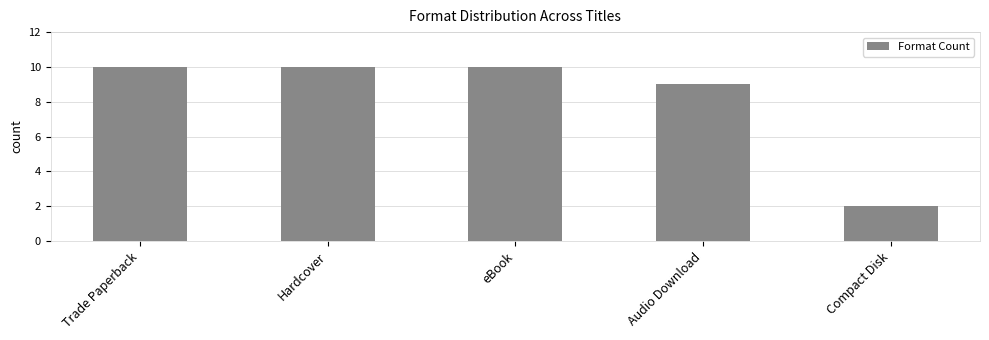

What is the smallest value displayed?

2